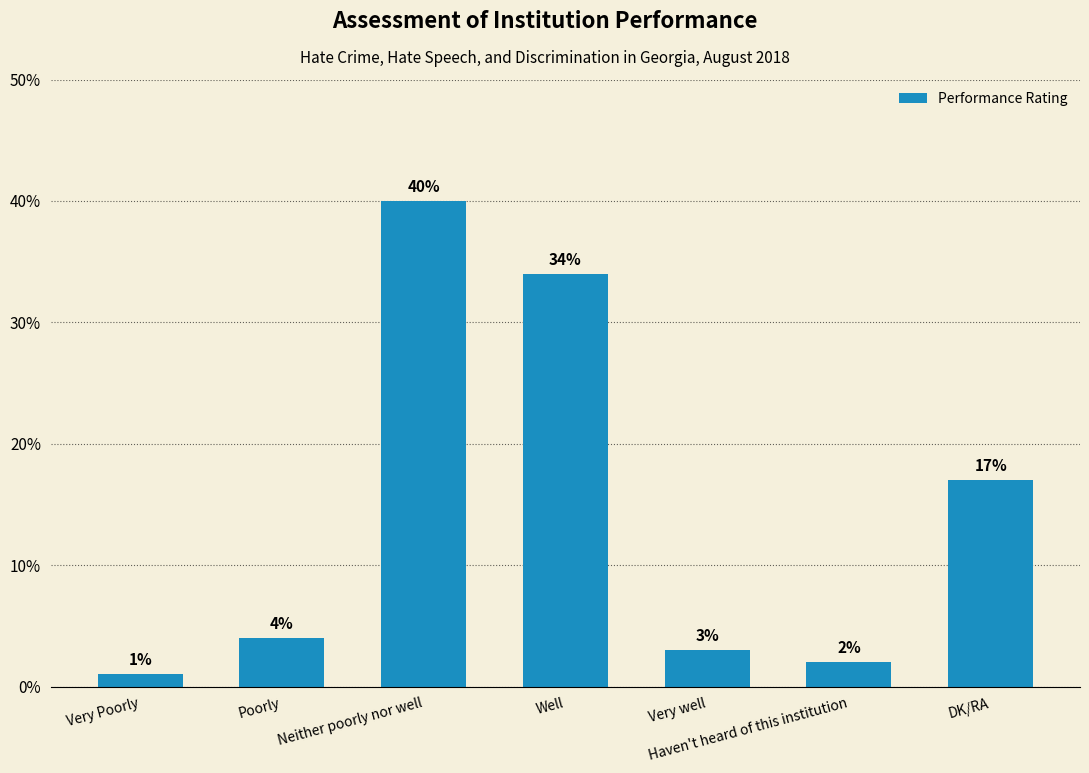

What is the greatest value displayed?

40